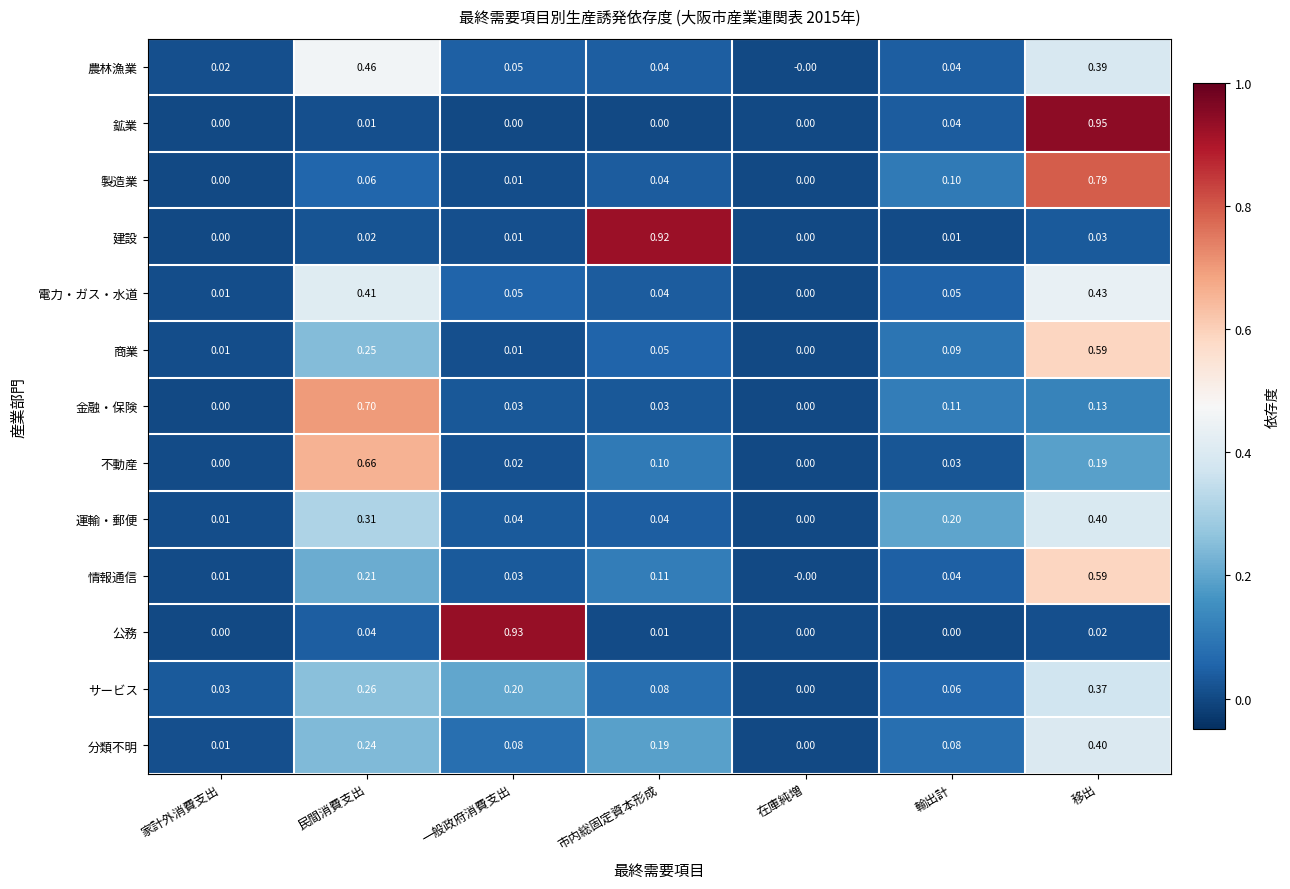

Which label corresponds to the largest value in the chart?

移出